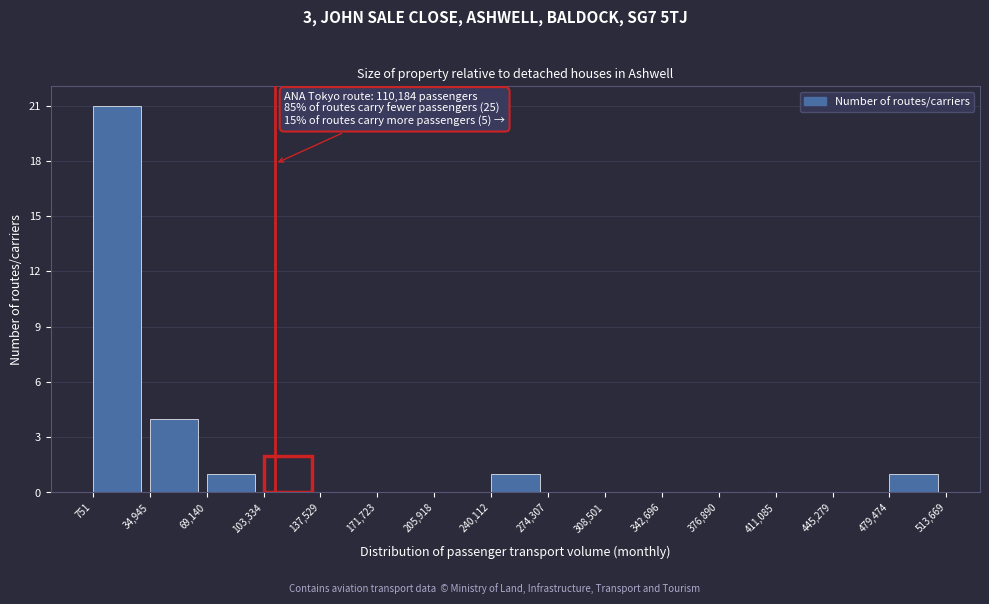

Over which range of the x-axis is the bar tallest?

751 to 34,945